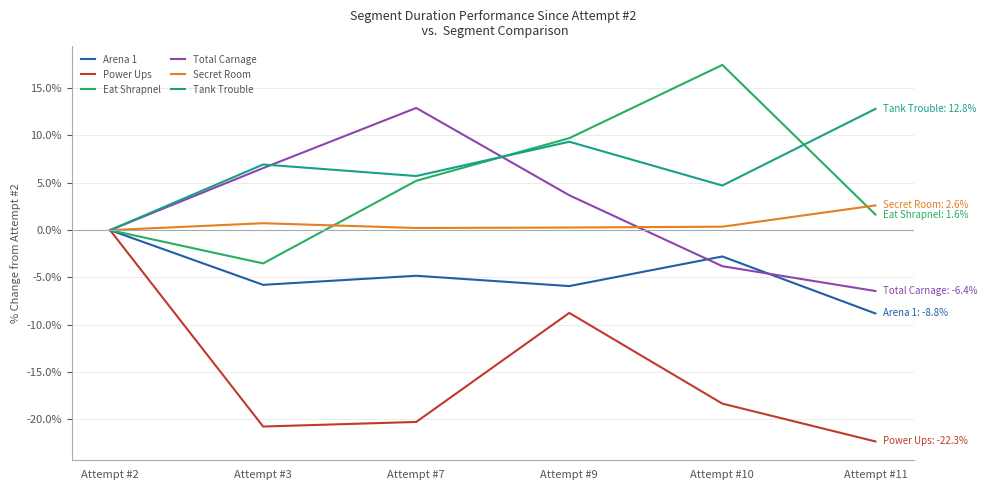

Rank the categories by Eat Shrapnel value from lowest to highest.

Attempt #3, Attempt #2, Attempt #11, Attempt #7, Attempt #9, Attempt #10